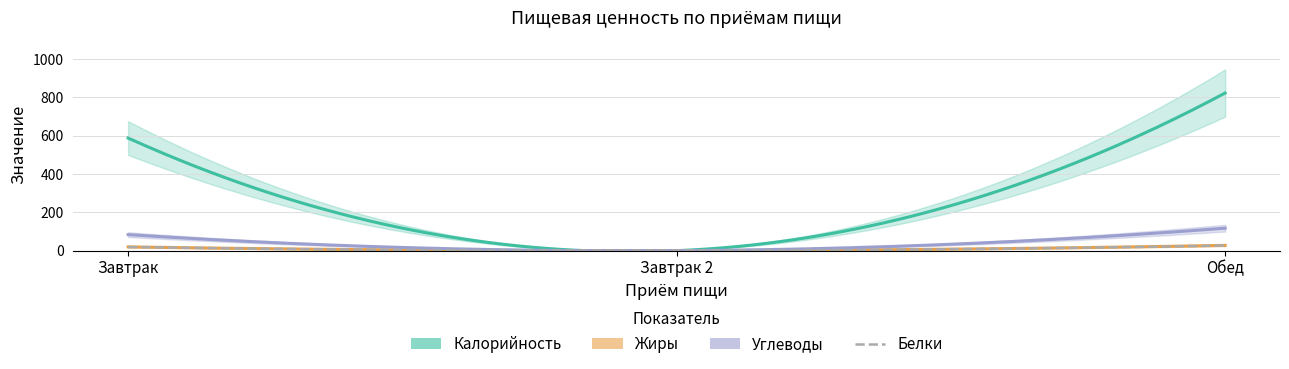

Which series changed the most between Завтрак and Завтрак 2?

Калорийность